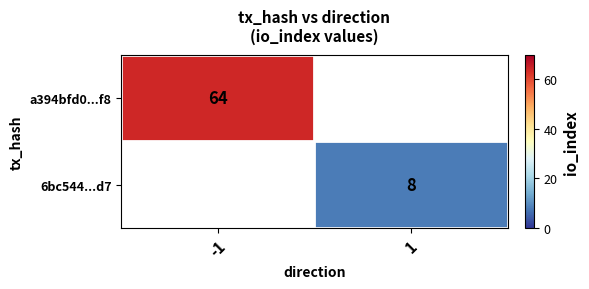

The value of a394bfd0...f8 at -1 is 64. True or false?

True